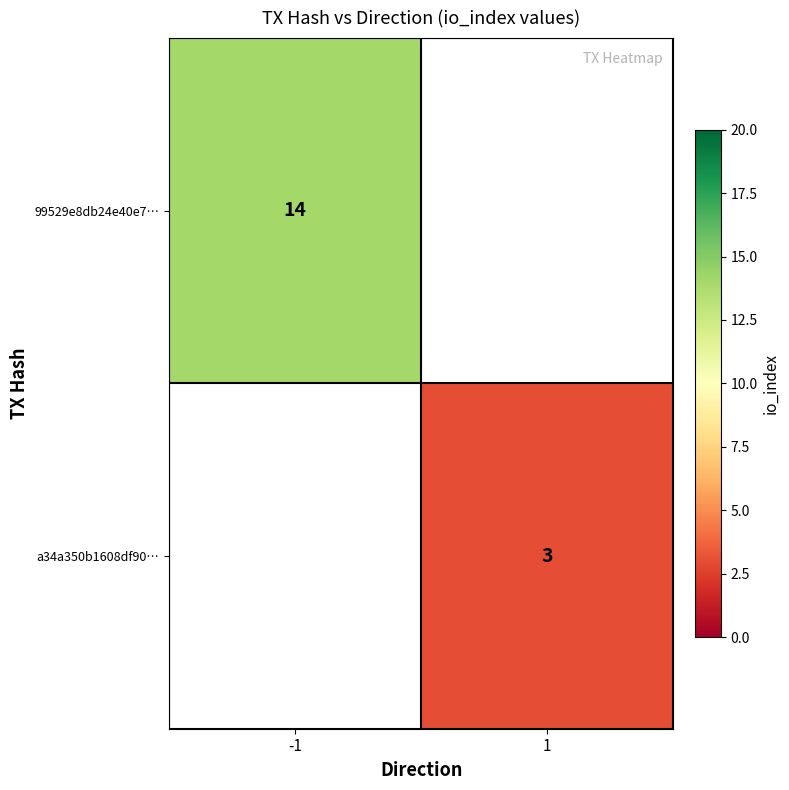

The a34a350b1608df90… series shows 3 at 1. True or false?

True